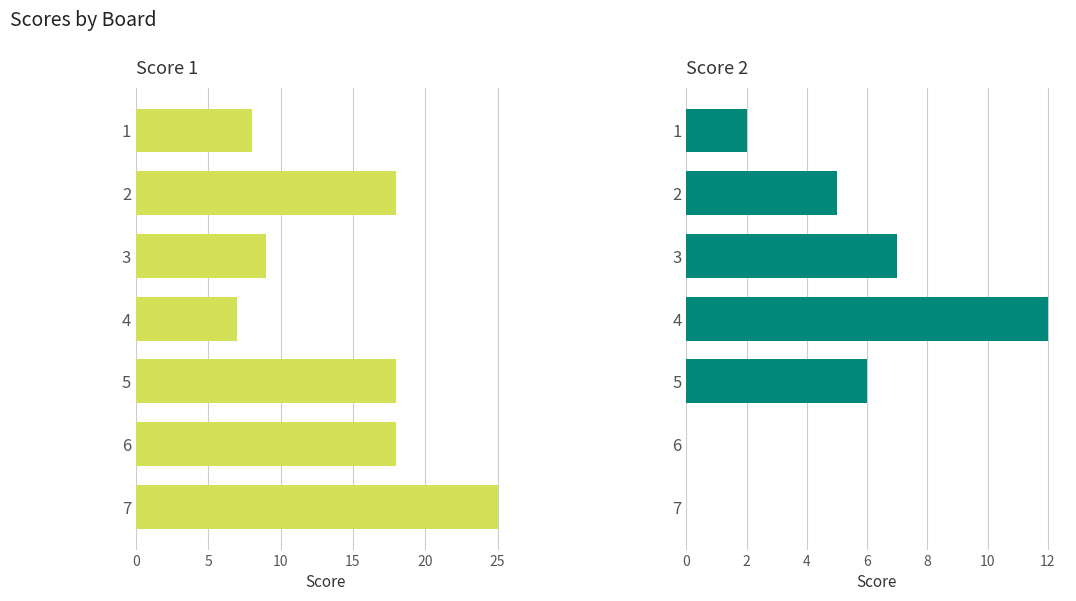

What is the greatest value displayed?

25